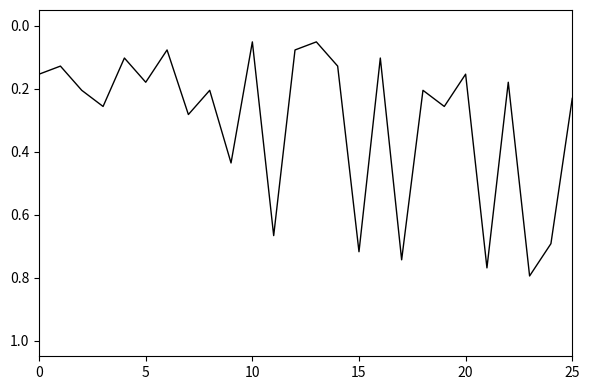

What is the minimum value shown in the chart?

0.1